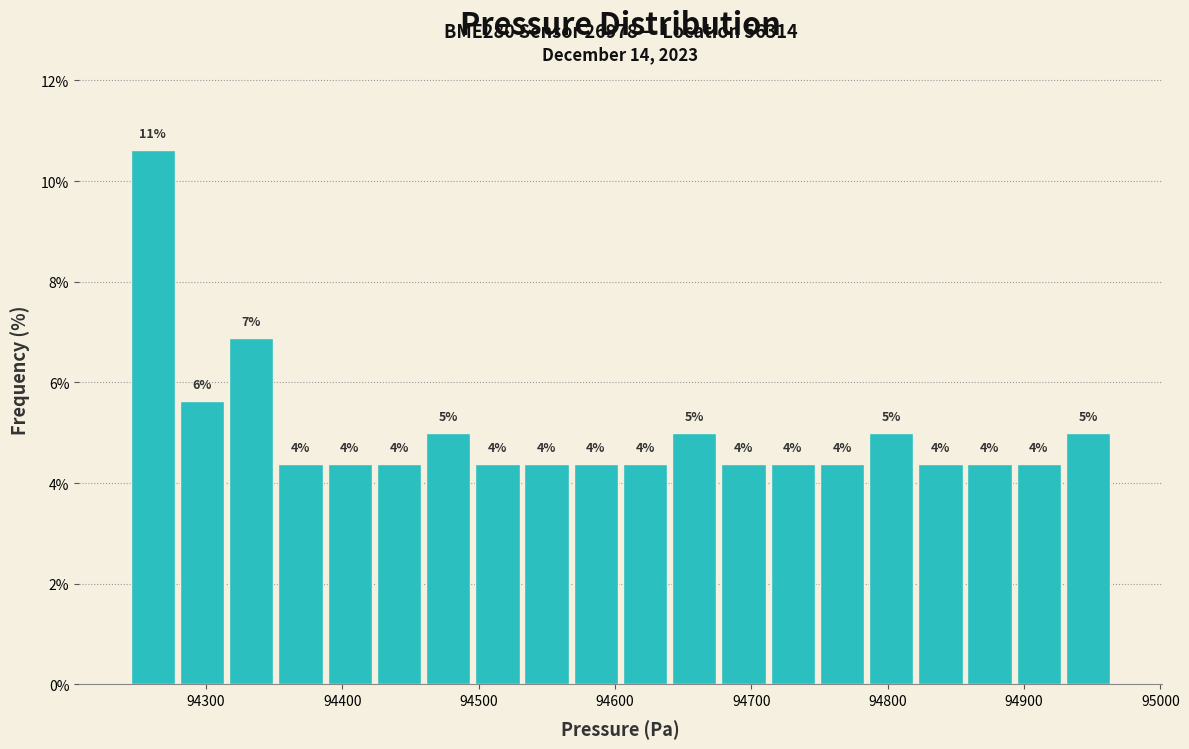

Read against the x-axis, roughly where is the centre of the tallest bar?

94260